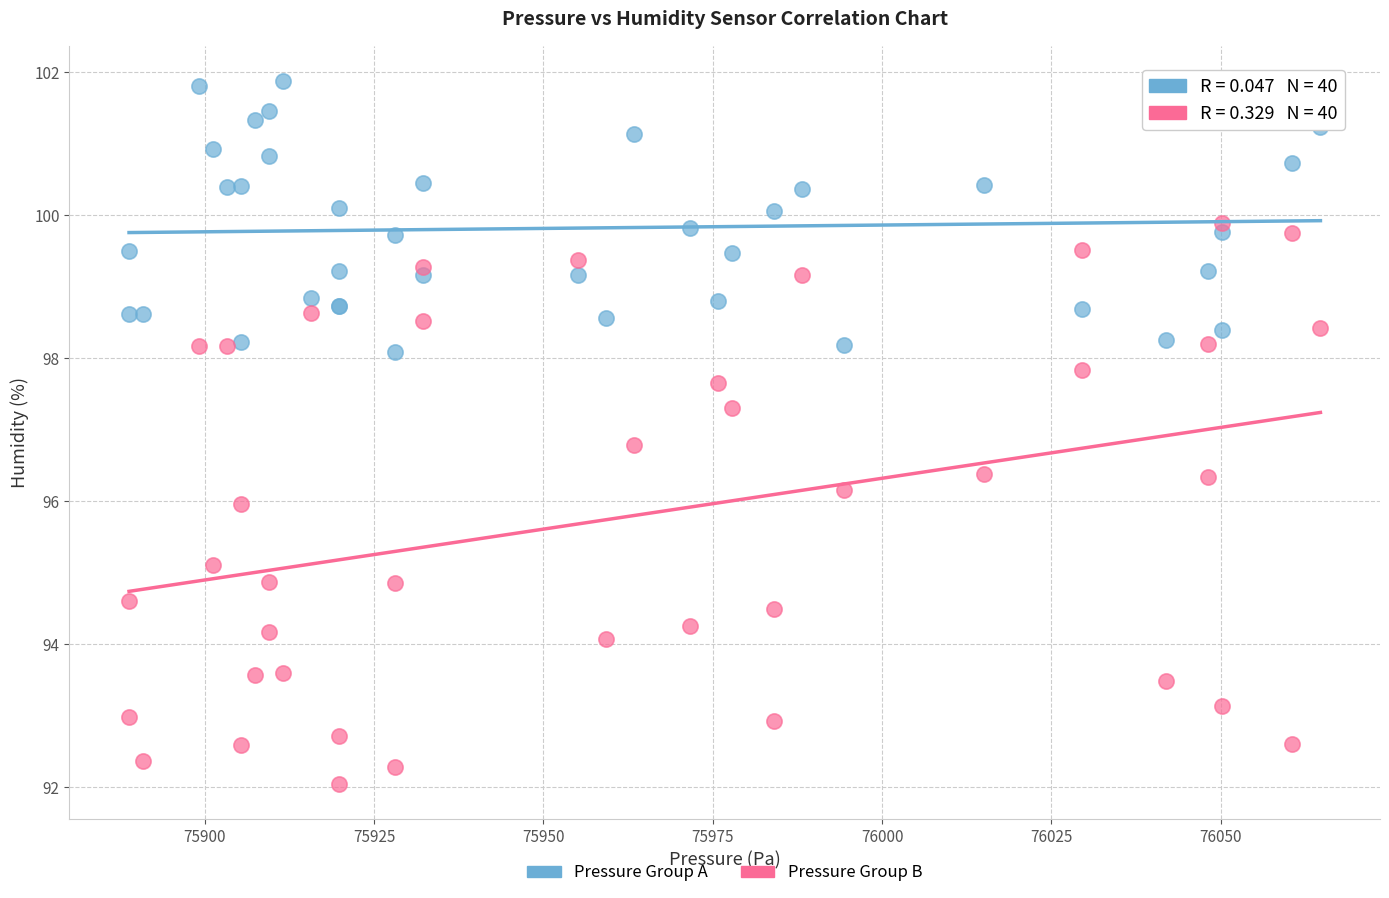

Which series reaches the minimum Y coordinate?

Pressure Group B